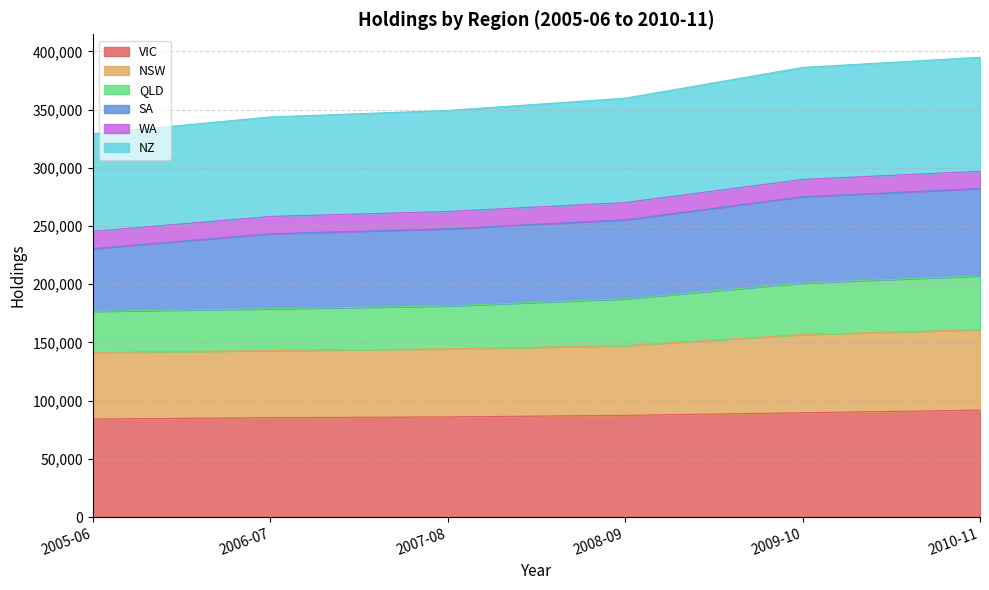

What is the spread (max minus min) of values at 2006-07?

258329